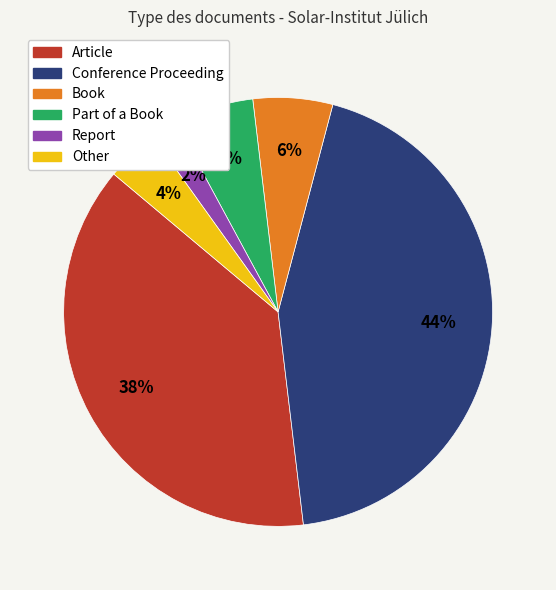

Combined, do Other and Book account for over 50%?

No